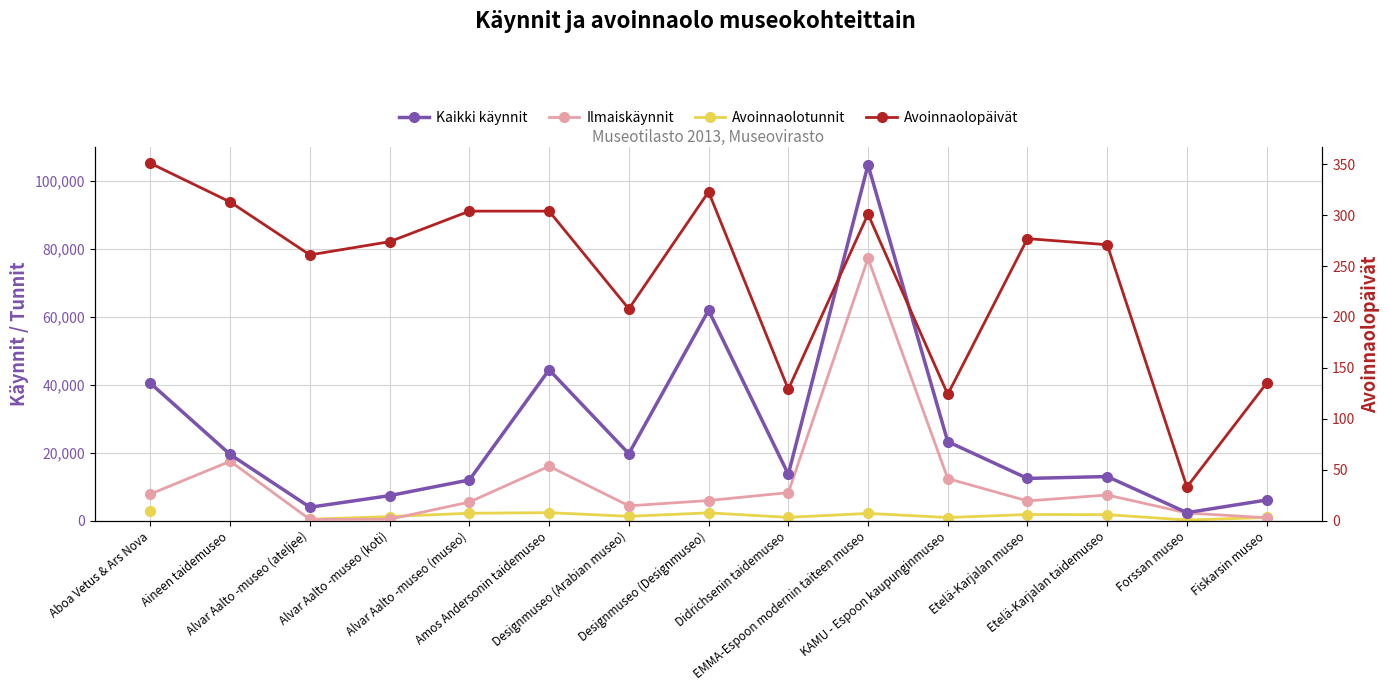

What is the smallest value displayed?

33.0